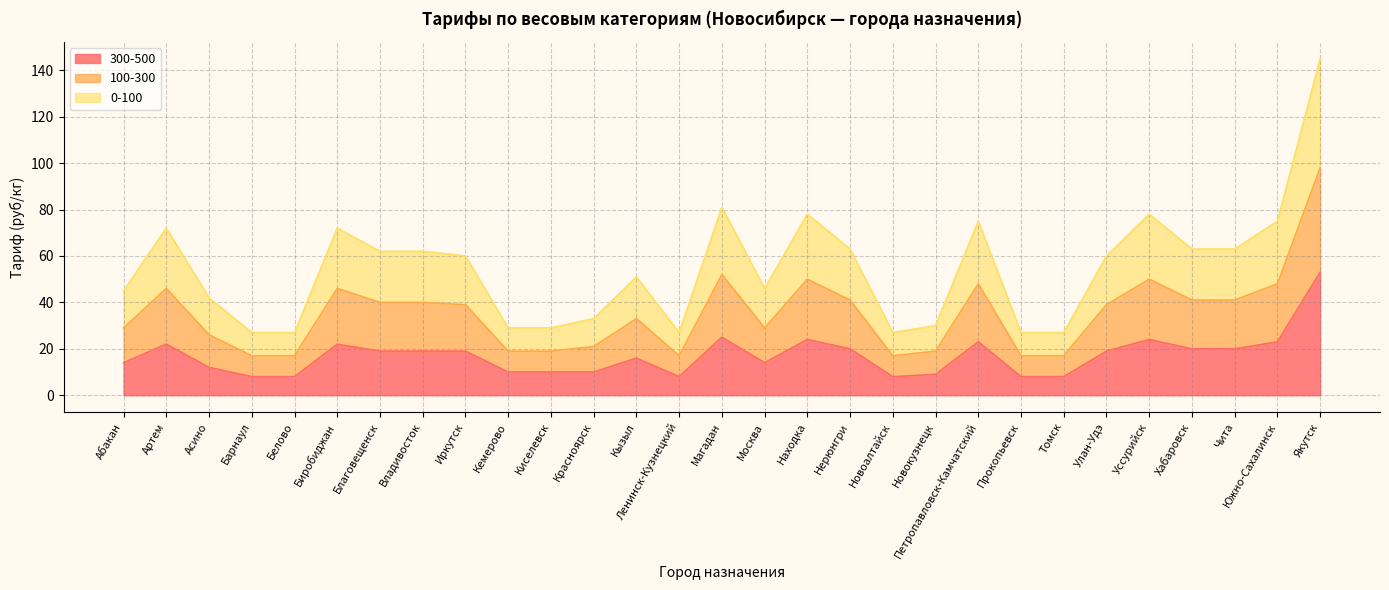

The value of 300-500 at Иркутск is 12. True or false?

False